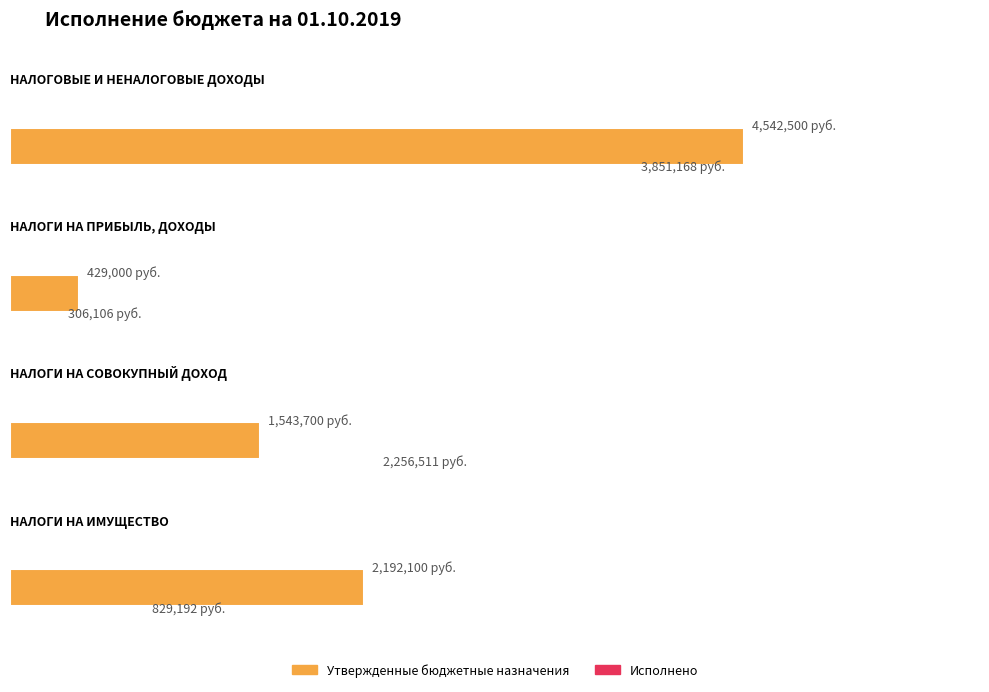

Which series has the widest spread of values?

Утвержденные бюджетные назначения